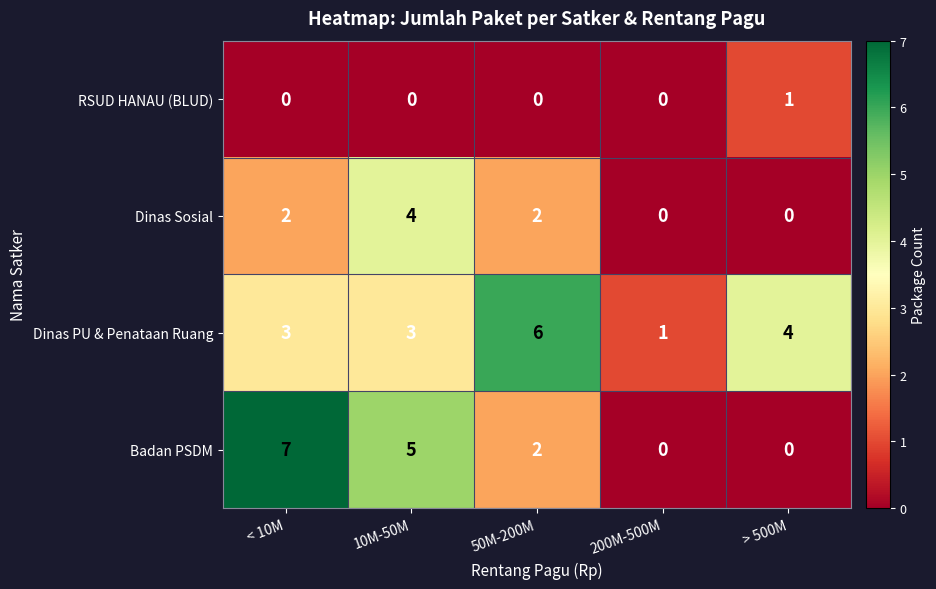

What is the spread (max minus min) of values at 50M-200M?

6